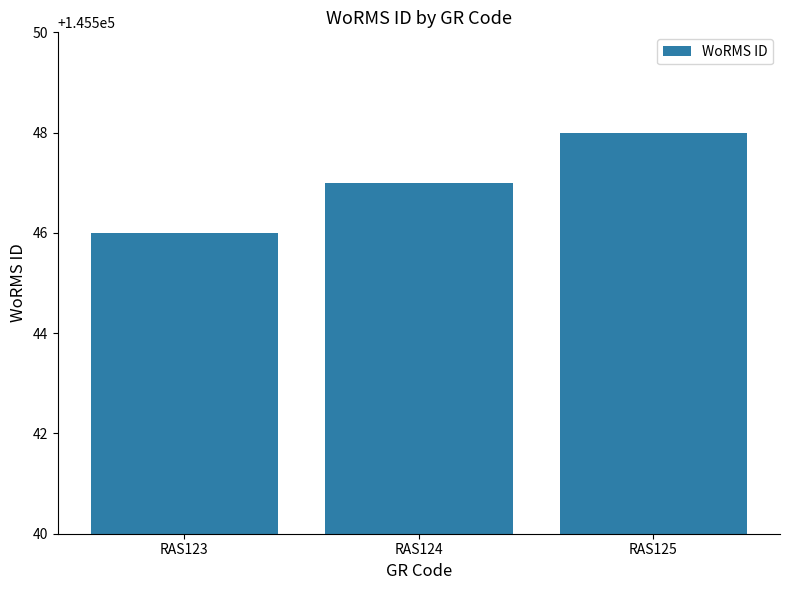

How many categories are shown in the chart?

3